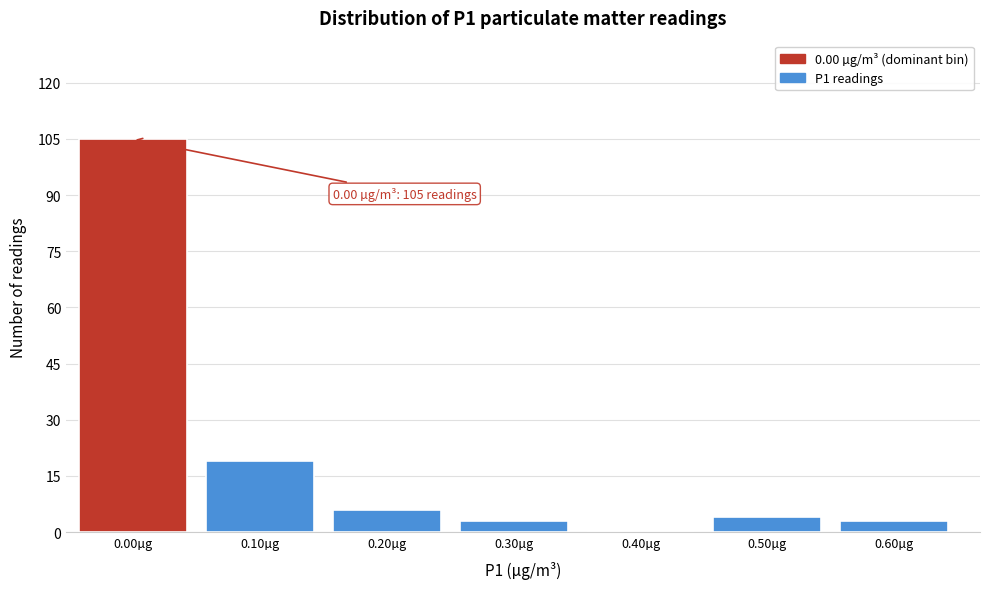

Reading left to right, what are all the values shown in this chart?

0.00µg=105	0.10µg=19	0.20µg=6	0.30µg=3	0.40µg=0	0.50µg=4	0.60µg=3